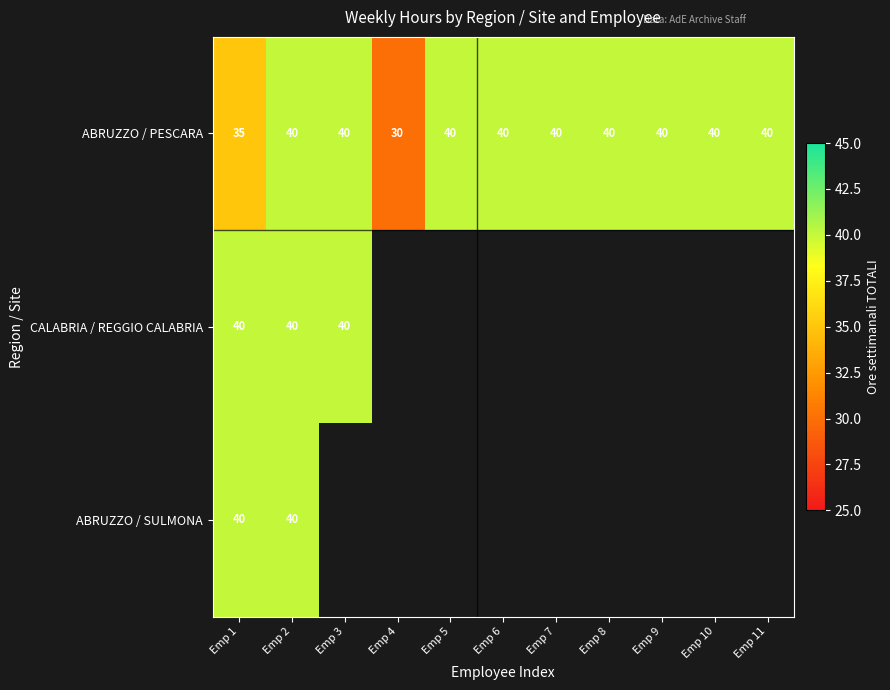

At which category does the chart reach its minimum across all series?

Emp 4